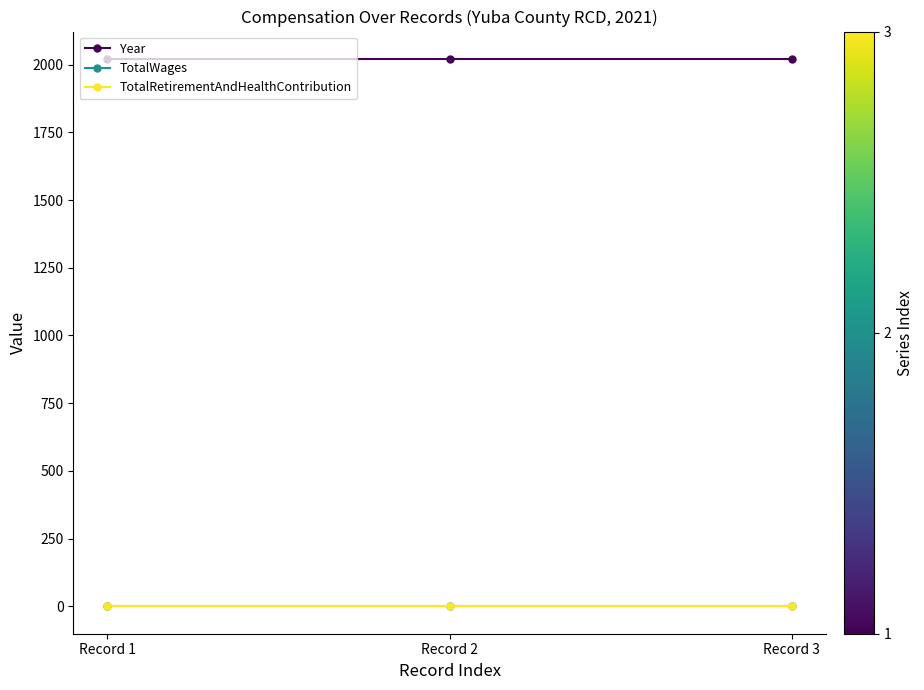

Reading left to right, what are all the values shown in this chart?

Year: 2021	2021	2021
TotalWages: 0	0	0
TotalRetirementAndHealthContribution: 0	0	0